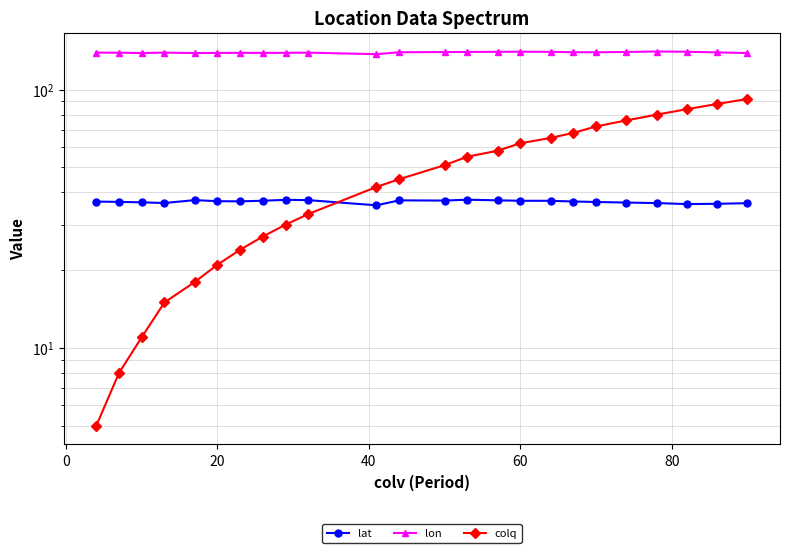

True or false: lon has more than 2 interior local peaks.

True